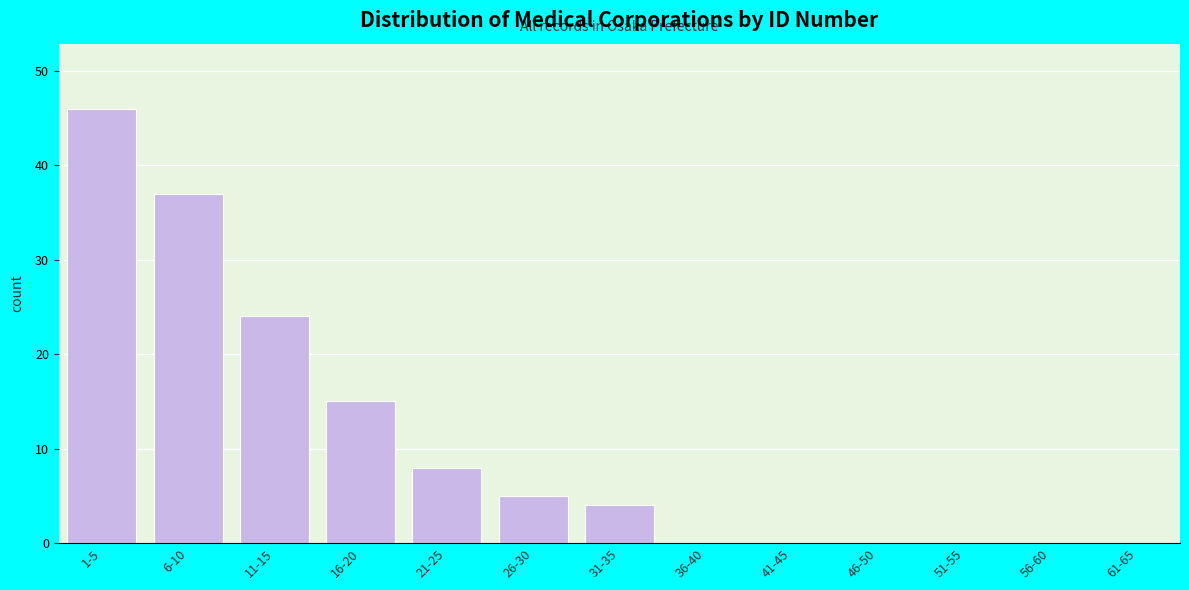

Reading right to left, transcribe all the data shown in this chart.

61-65=0	56-60=0	51-55=0	46-50=0	41-45=0	36-40=0	31-35=4	26-30=5	21-25=8	16-20=15	11-15=24	6-10=37	1-5=46